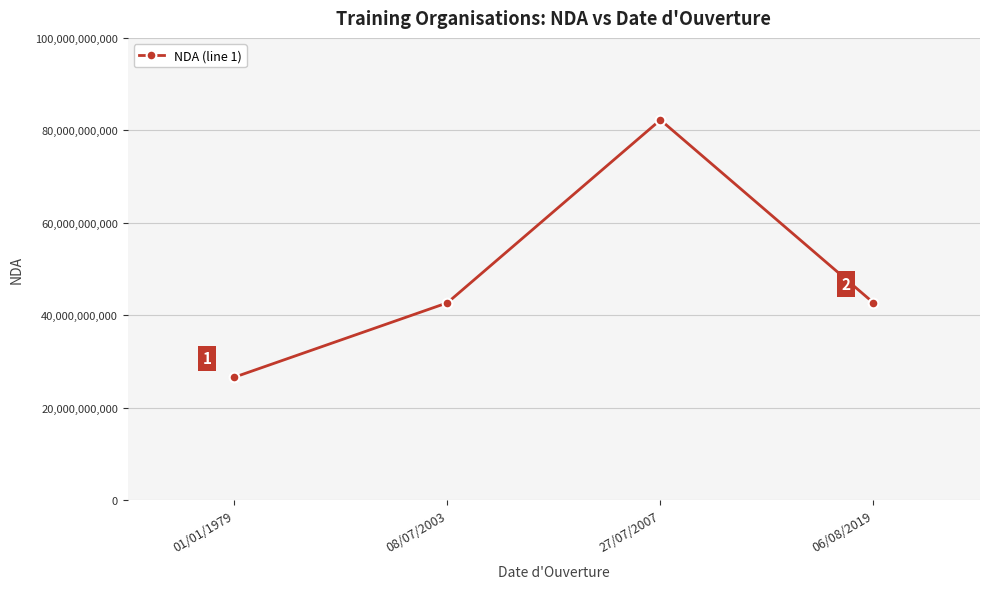

What is the label of the 3rd point from the left?

27/07/2007